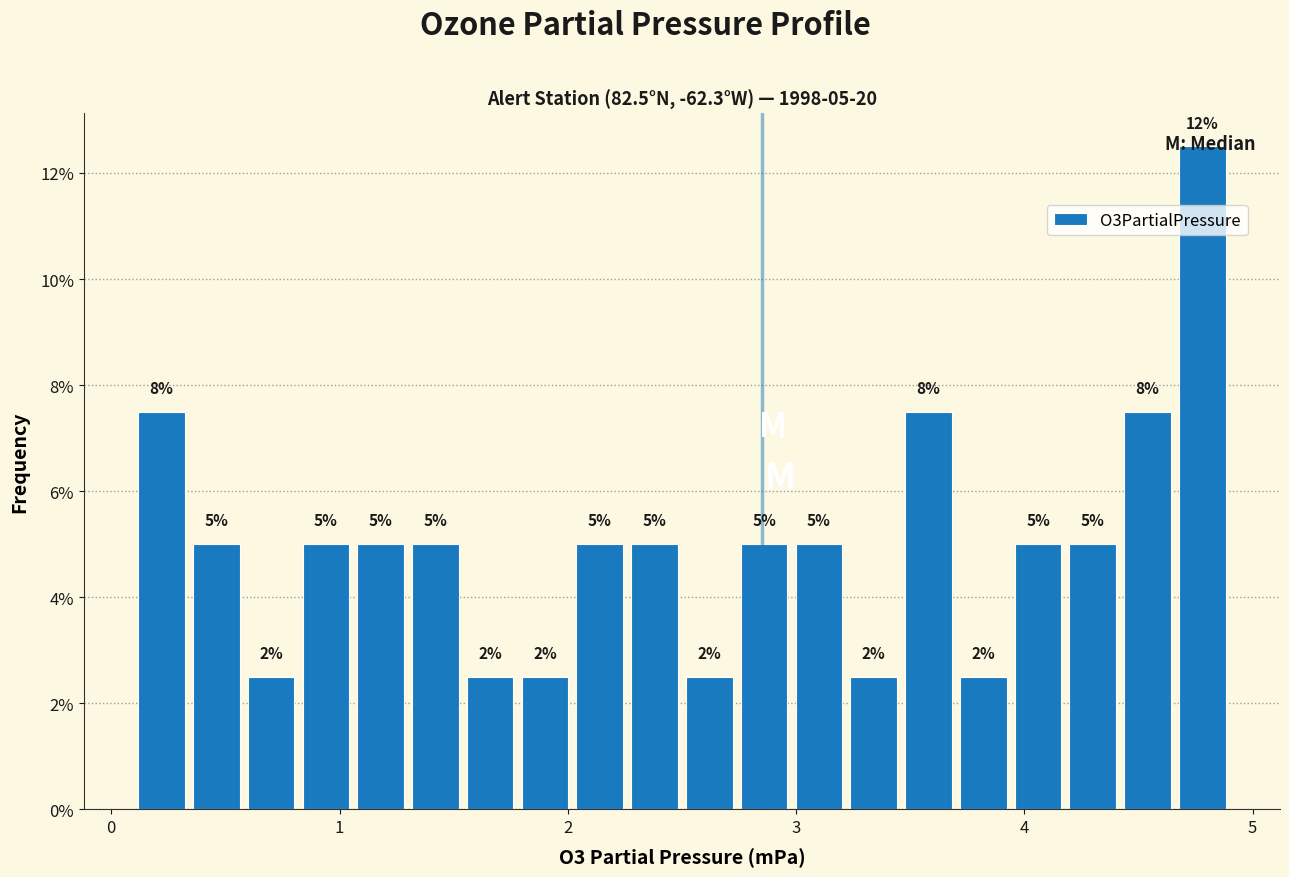

Read against the x-axis, roughly where is the centre of the tallest bar?

4.8